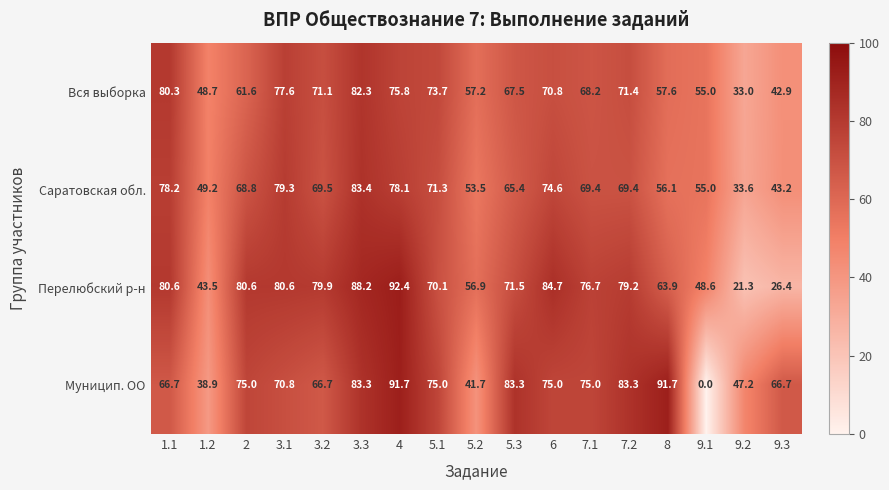

Which series has the largest range (max minus min)?

Муницип. ОО